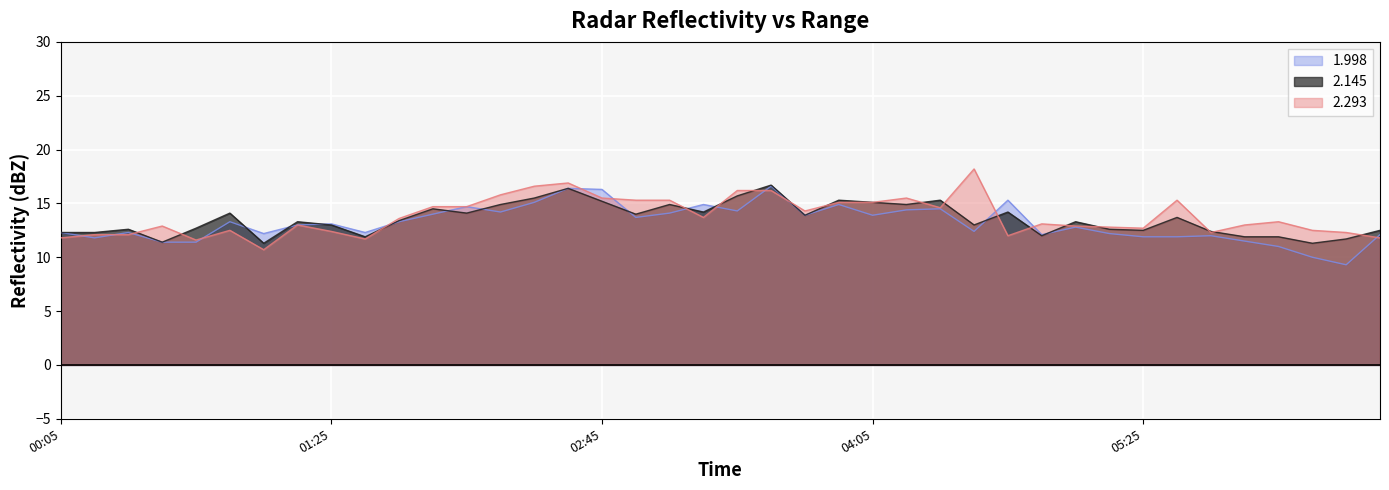

What is the label of the 30th point from the left?

1999/03/19 04:55